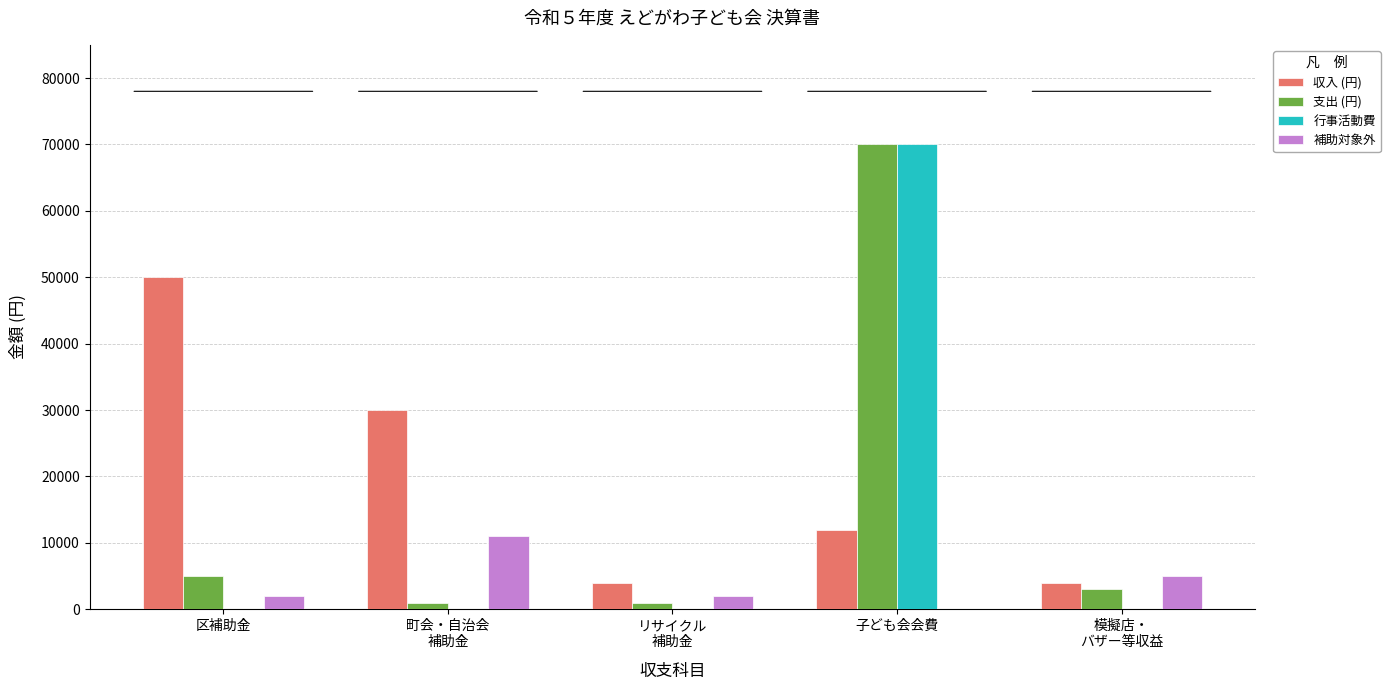

What is the total value across all series at 子ども会会費?

152000